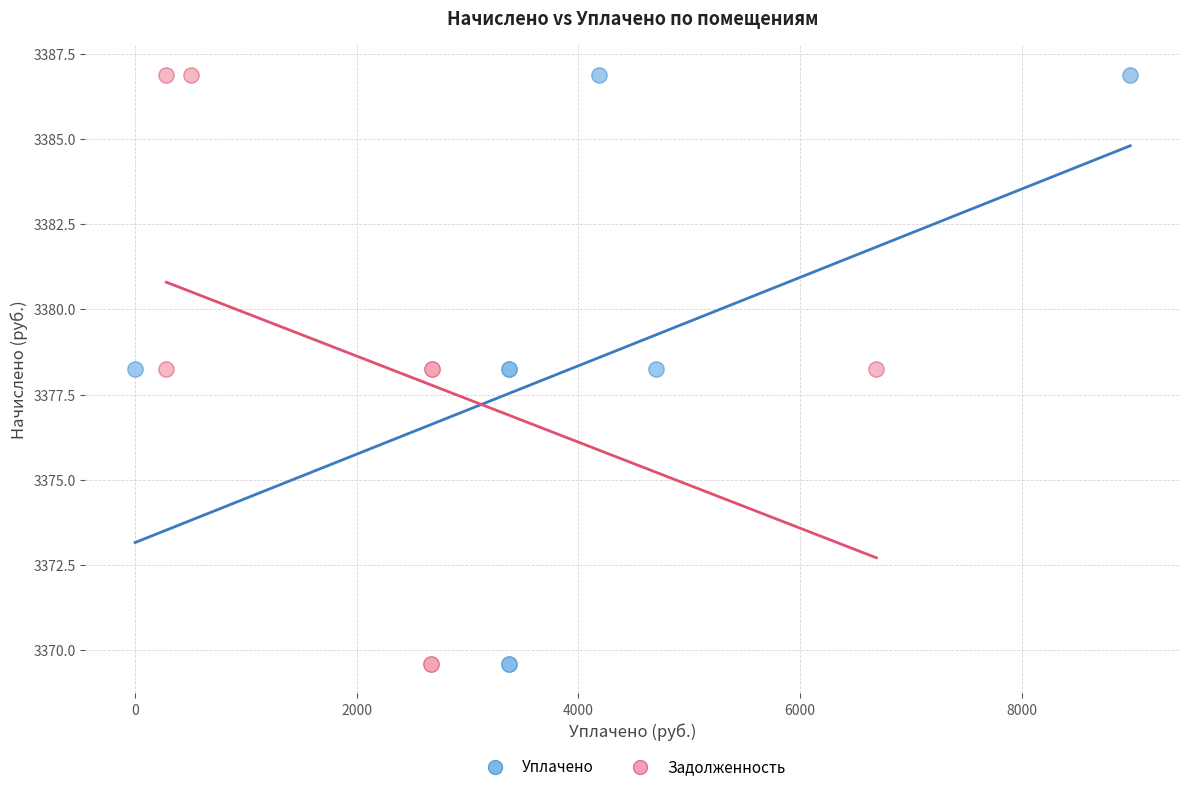

What are all the series names shown in the legend?

Уплачено, Задолженность